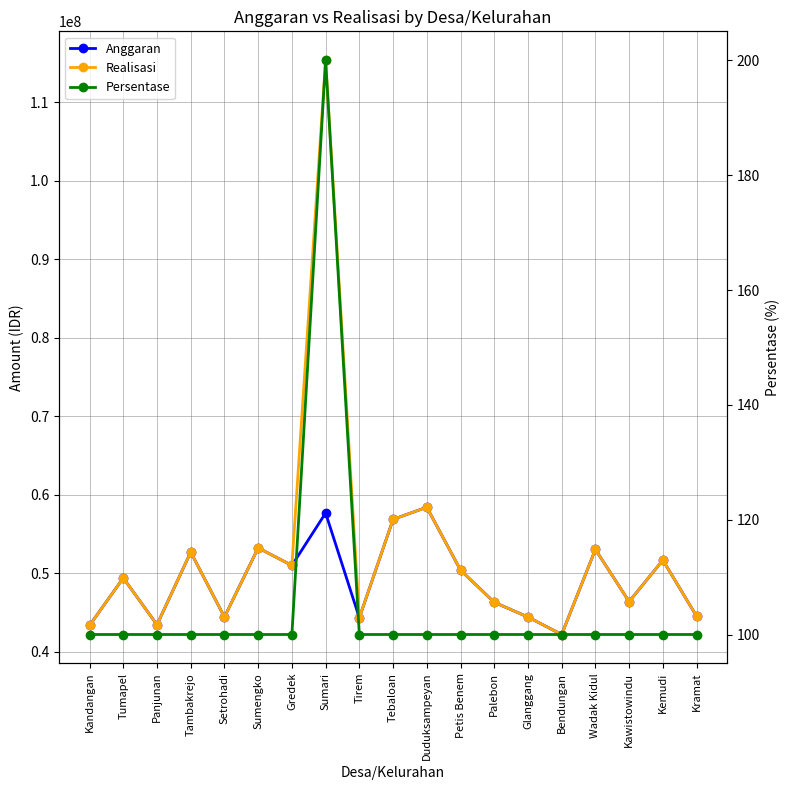

How many lines are shown in the chart?

3